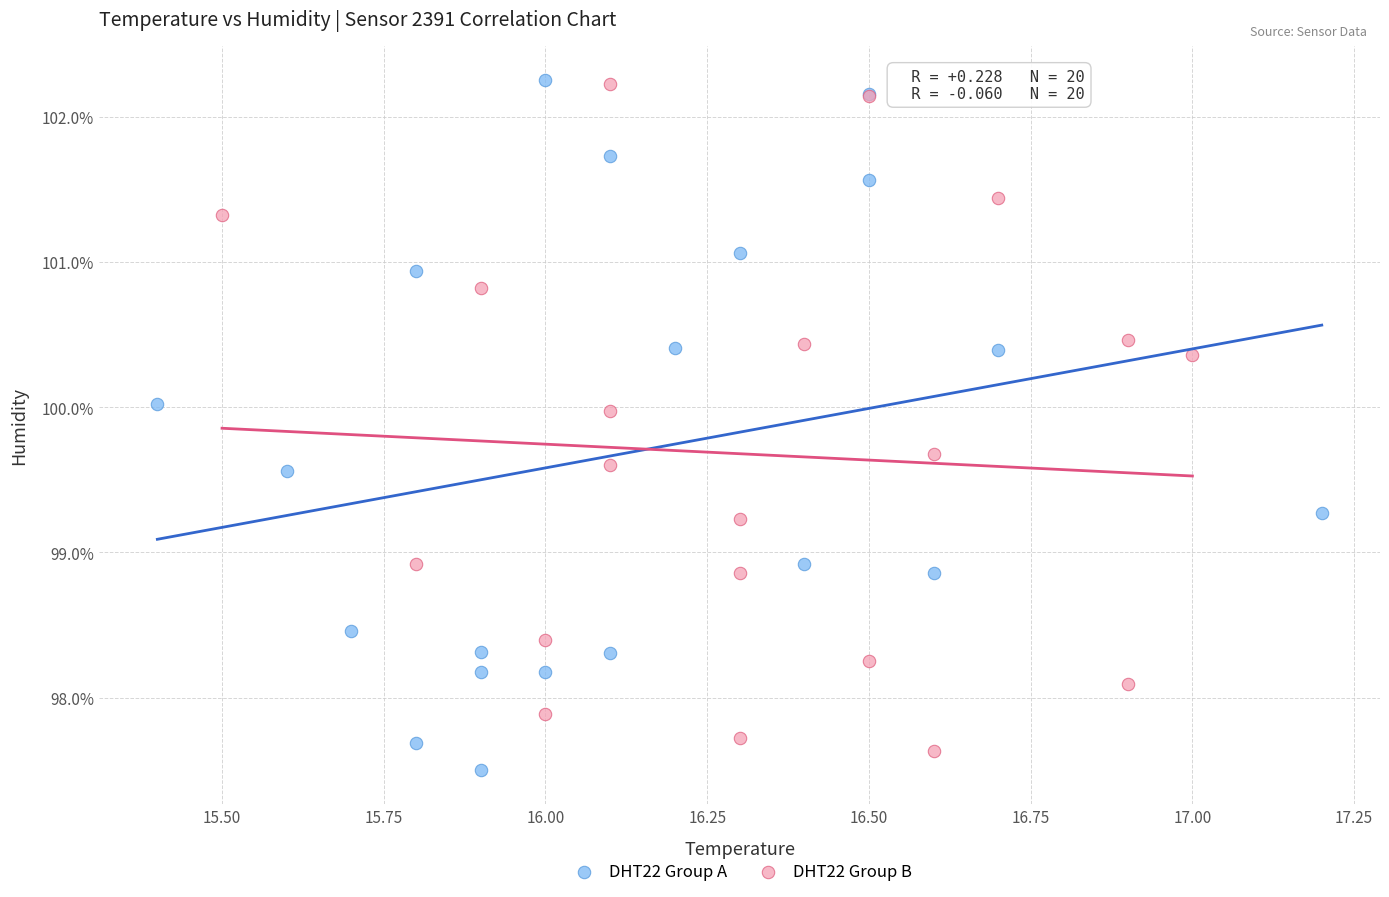

Which series has the largest Y range (max minus min)?

DHT22 Group A